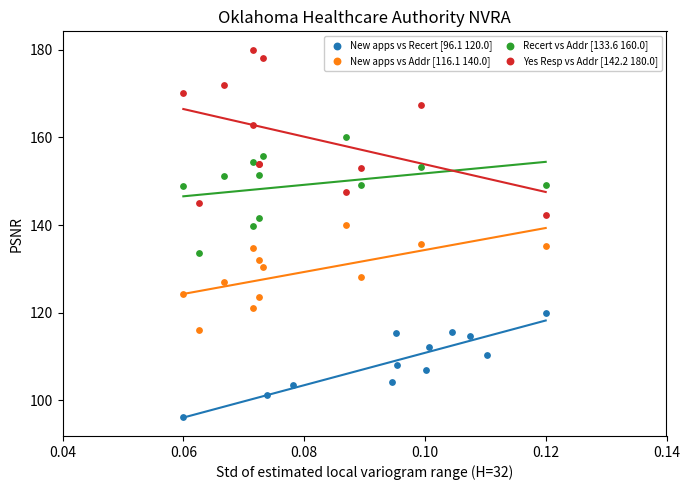

Which series contains the highest Y value?

Yes Resp vs Addr [142.2 180.0]